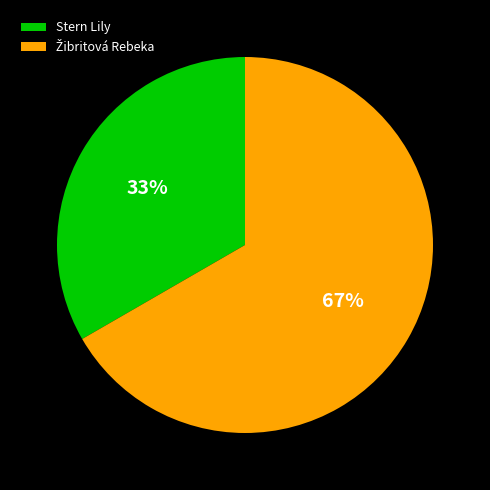

To the nearest percent, what percentage of the pie is Stern Lily?

33%